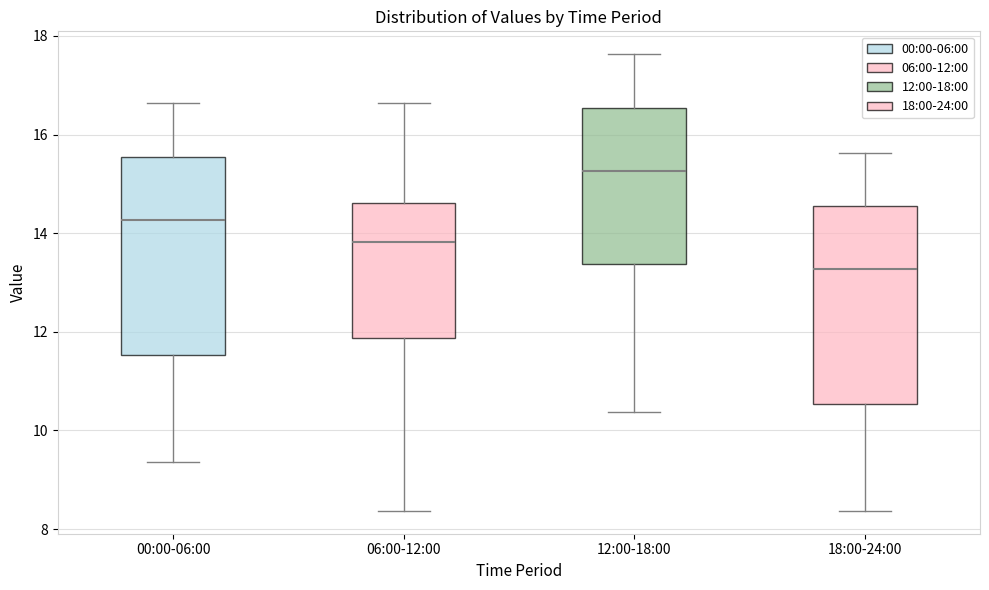

Reading left to right, transcribe this box plot: for each box, give where its median line is, the range the box spans, and where its two whiskers end, as read against the y-axis. The values are not printed on the chart, so give them approximately, as read against the axis.

00:00-06:00: median 14.2, box 11.6 to 15.6, whiskers 9.4 to 16.6
06:00-12:00: median 13.8, box 11.8 to 14.6, whiskers 8.4 to 16.6
12:00-18:00: median 15.2, box 13.4 to 16.6, whiskers 10.4 to 17.6
18:00-24:00: median 13.2, box 10.6 to 14.6, whiskers 8.4 to 15.6